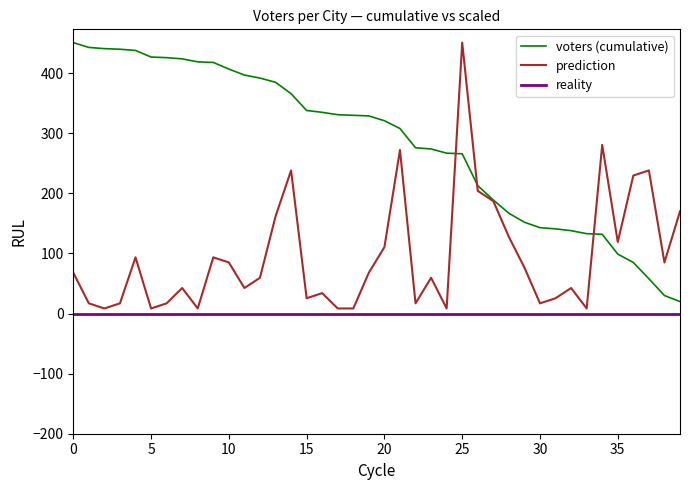

What is the maximum value for voters (cumulative)?

451.0